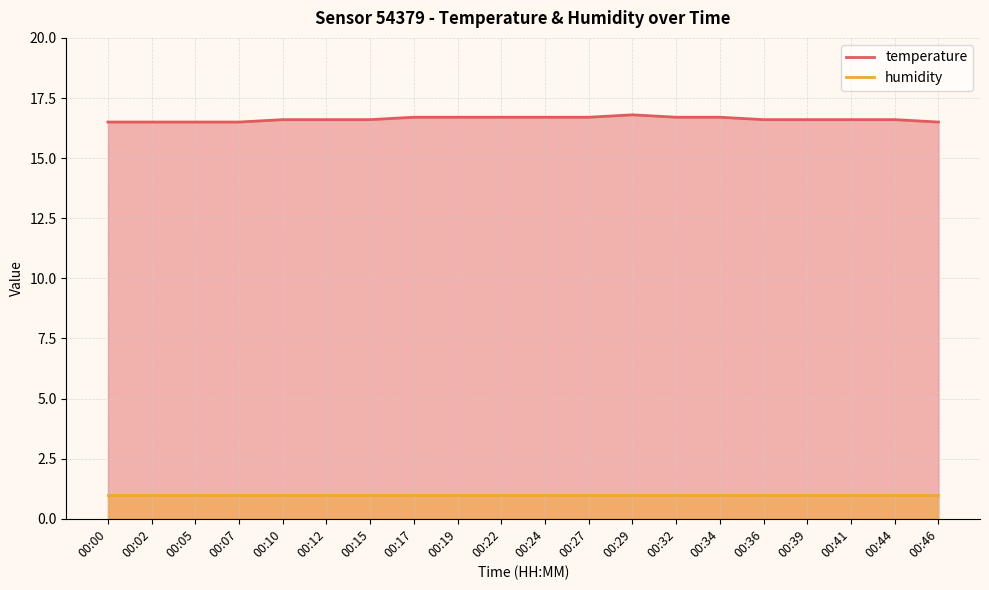

At which category does the data reach its first local peak?

00:29